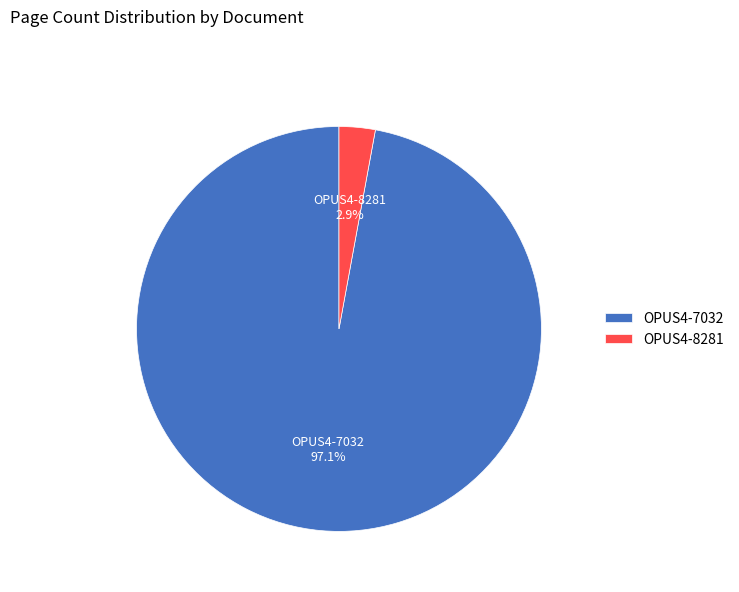

To the nearest percent, what is the combined percentage of OPUS4-7032 and OPUS4-8281?

100%